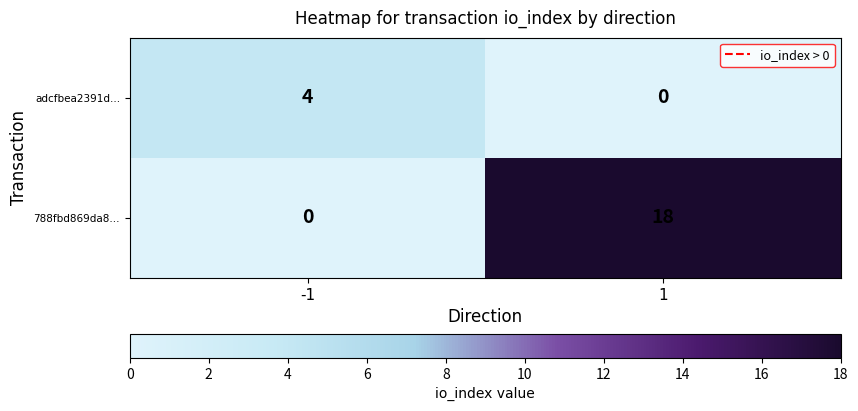

True or false: 788fbd869da8... has a value of 18 at 1.

True